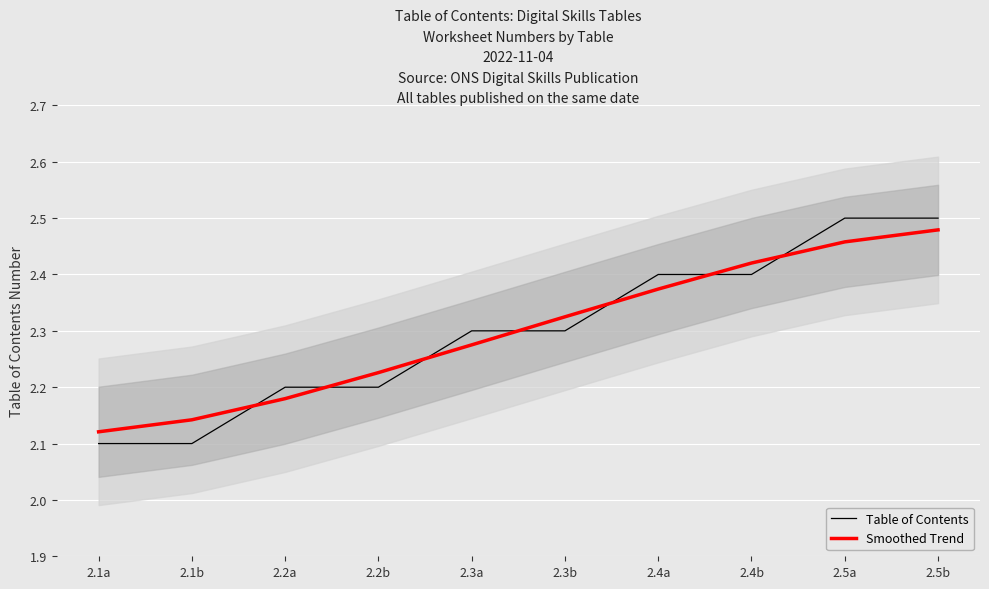

Which series has the widest spread of values?

Table of Contents